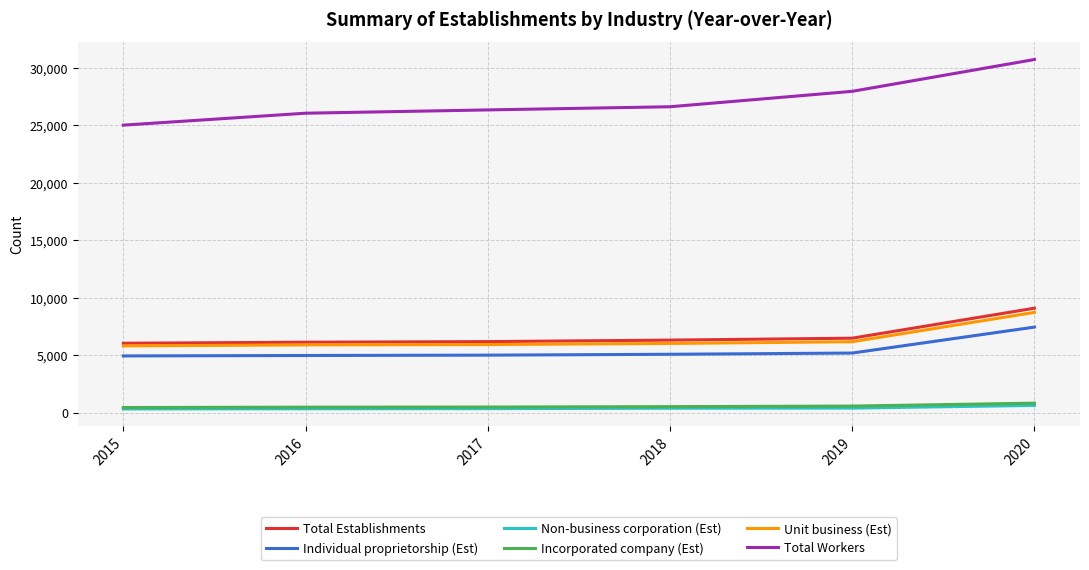

What is the sum of all Total Establishments values?

40286